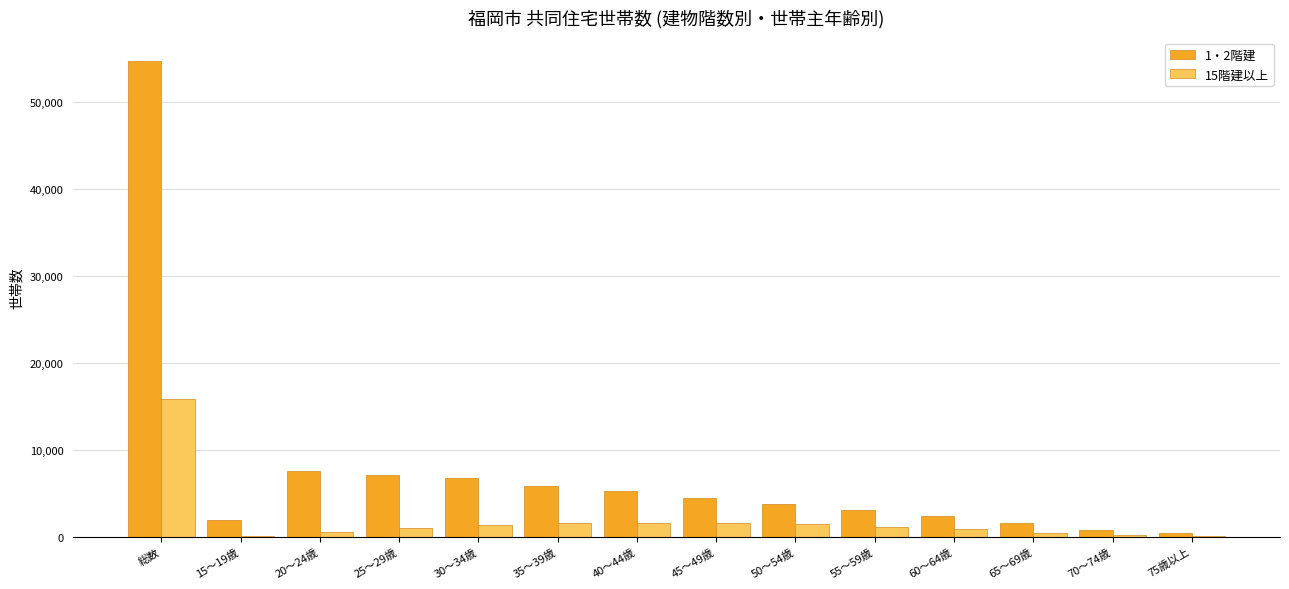

How many groups of bars are there?

14